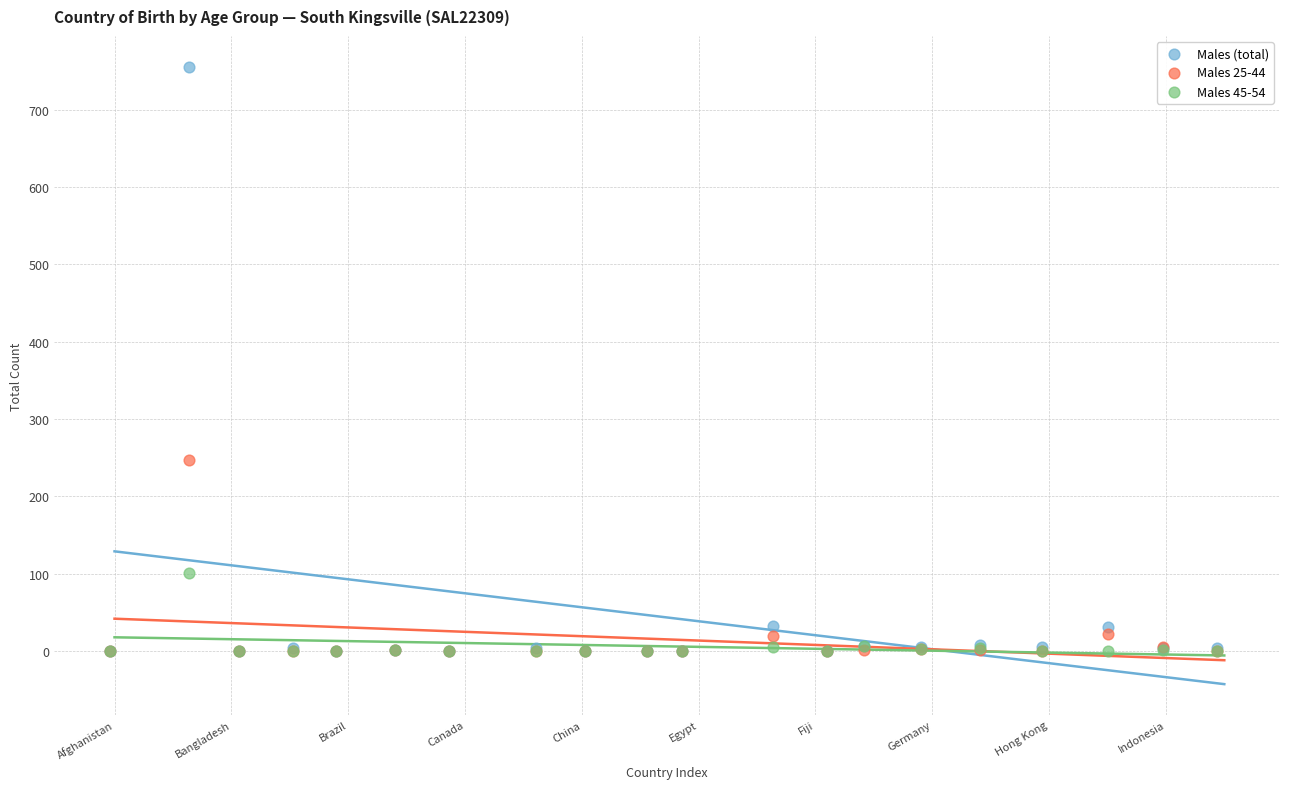

In the Males (total) series, what Y value is closest to 377?

32.7